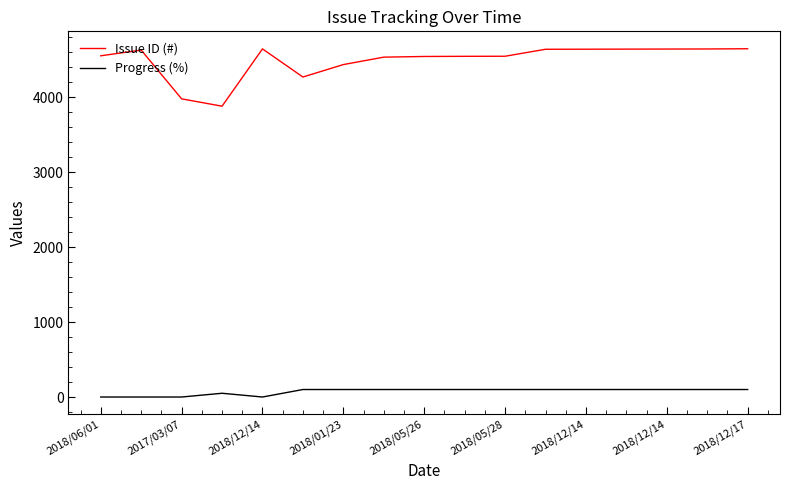

List the series in order of their peak value, lowest first.

Progress (%), Issue ID (#)